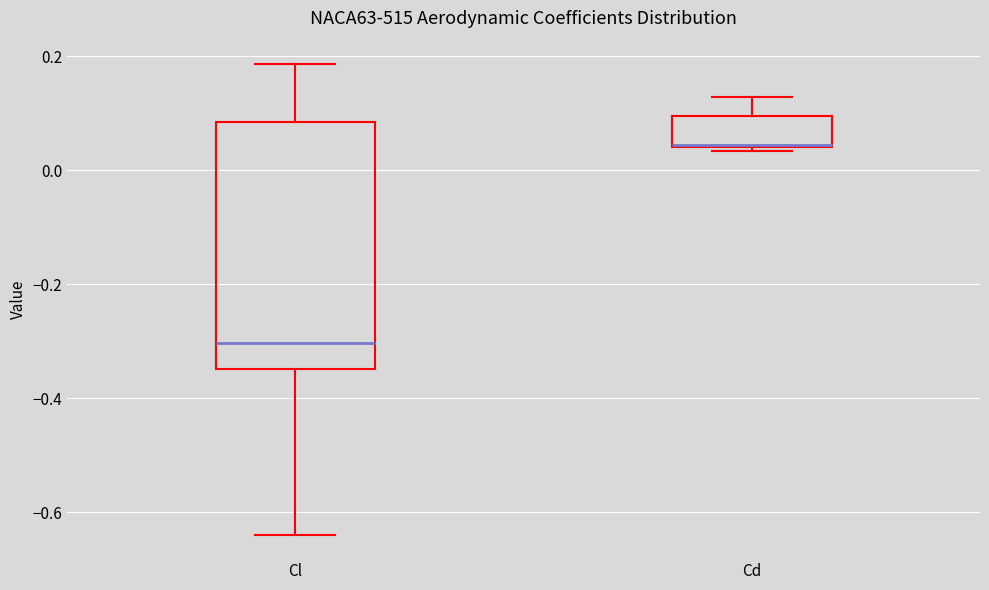

Reading left to right, read every box against the y-axis: the position of its median line, the range the box covers, and the ends of its whiskers. The values are not printed on the chart, so give them approximately, as read against the axis.

Cl: median -0.30, box -0.34 to 0.08, whiskers -0.64 to 0.18
Cd: median 0.04, box 0.04 to 0.10, whiskers 0.04 (just below the box's lower edge) to 0.12